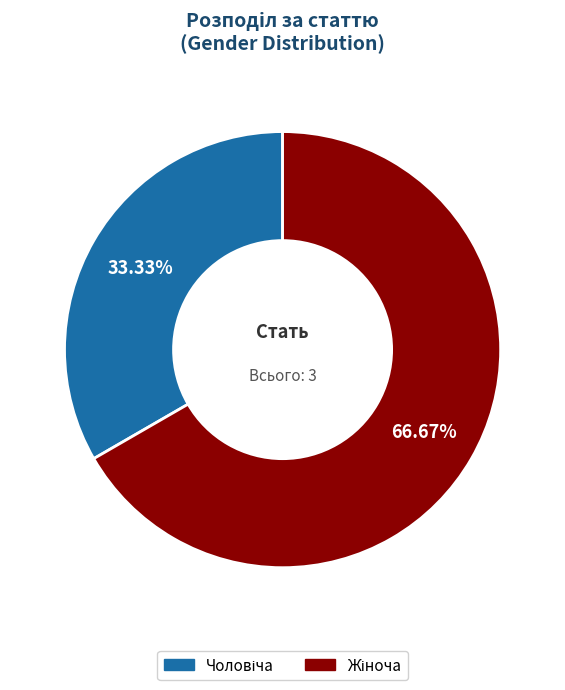

To the nearest percent, what is the average slice percentage?

50%